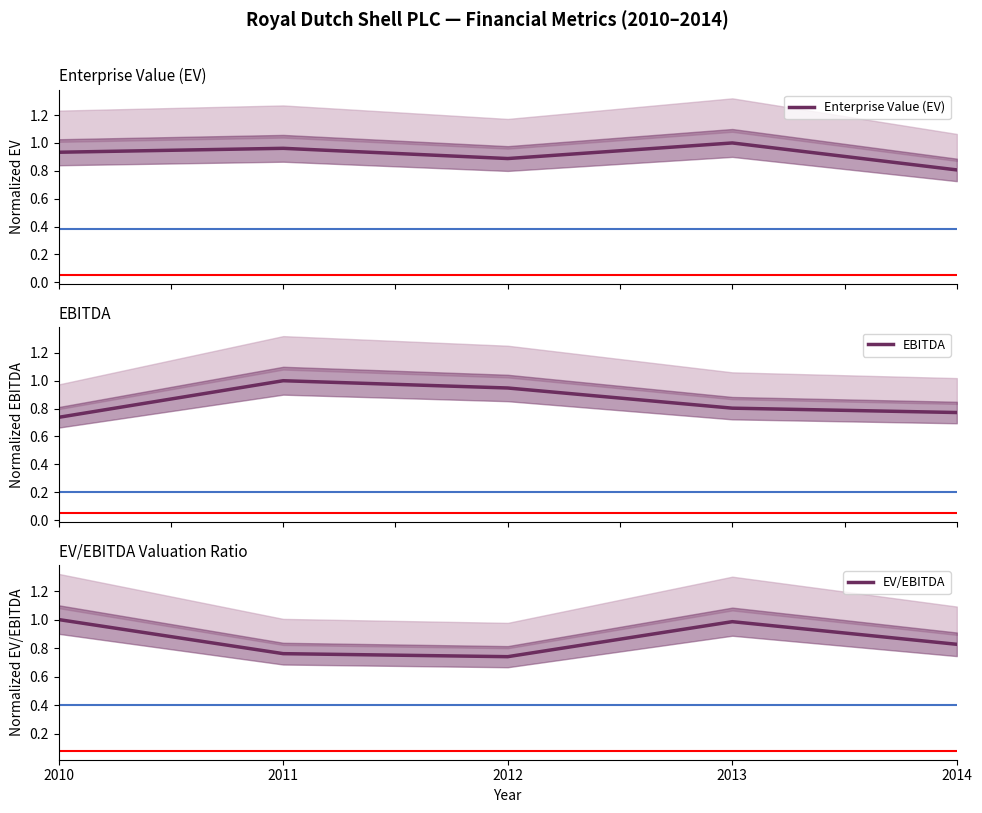

What are all the series names shown in the legend?

Enterprise Value (EV), EBITDA, EV/EBITDA